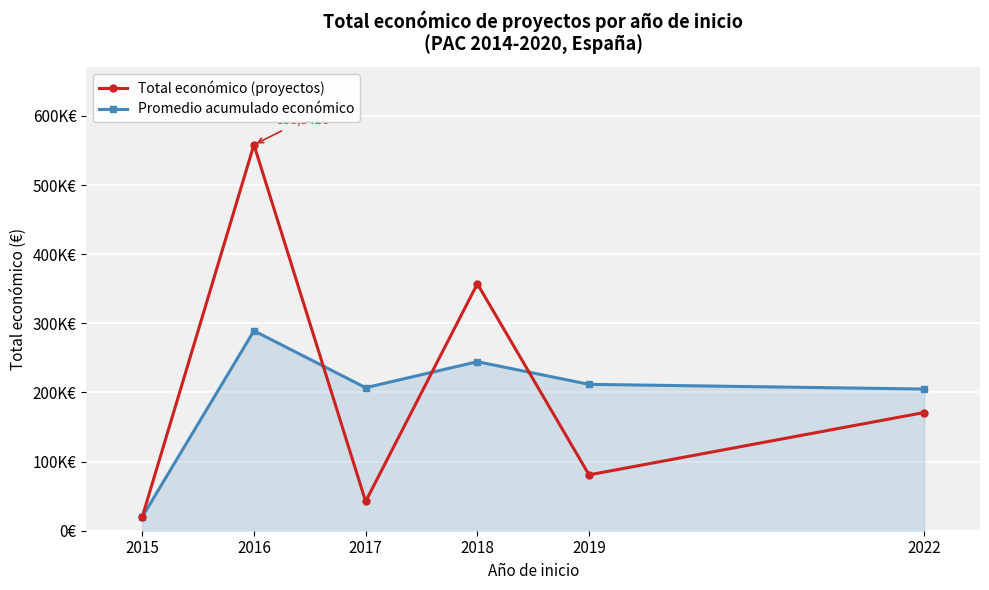

What are all the series names shown in the legend?

Total económico (proyectos), Promedio acumulado económico